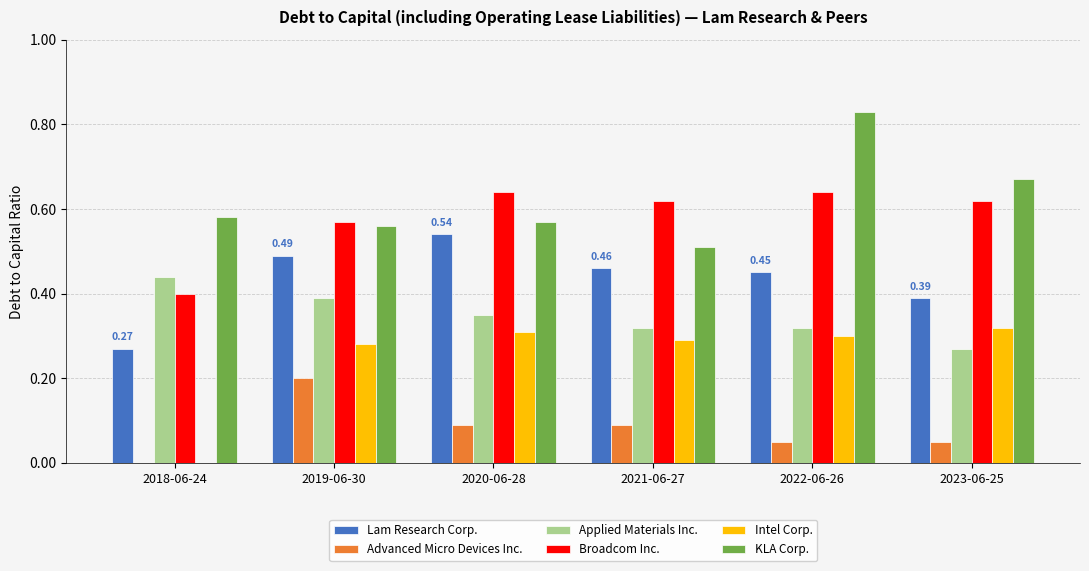

The value of KLA Corp. at 2020-06-28 is 0.2. True or false?

False